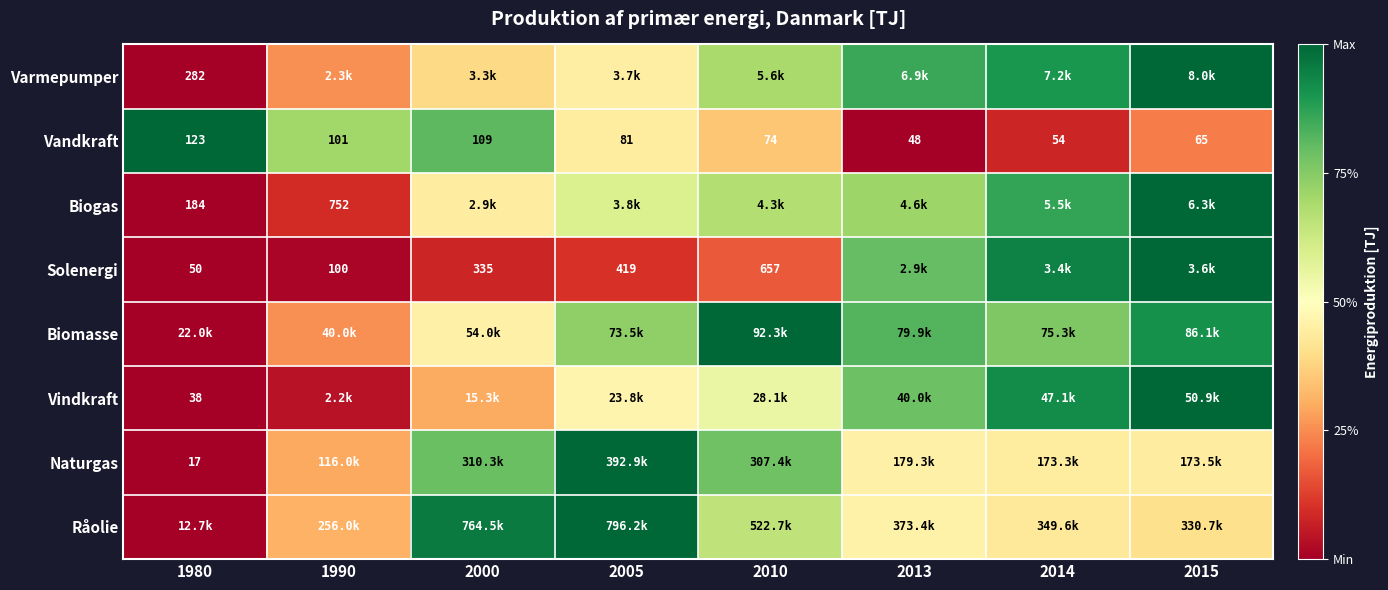

Is it true that Vindkraft equals -0.5 at 1980?

False